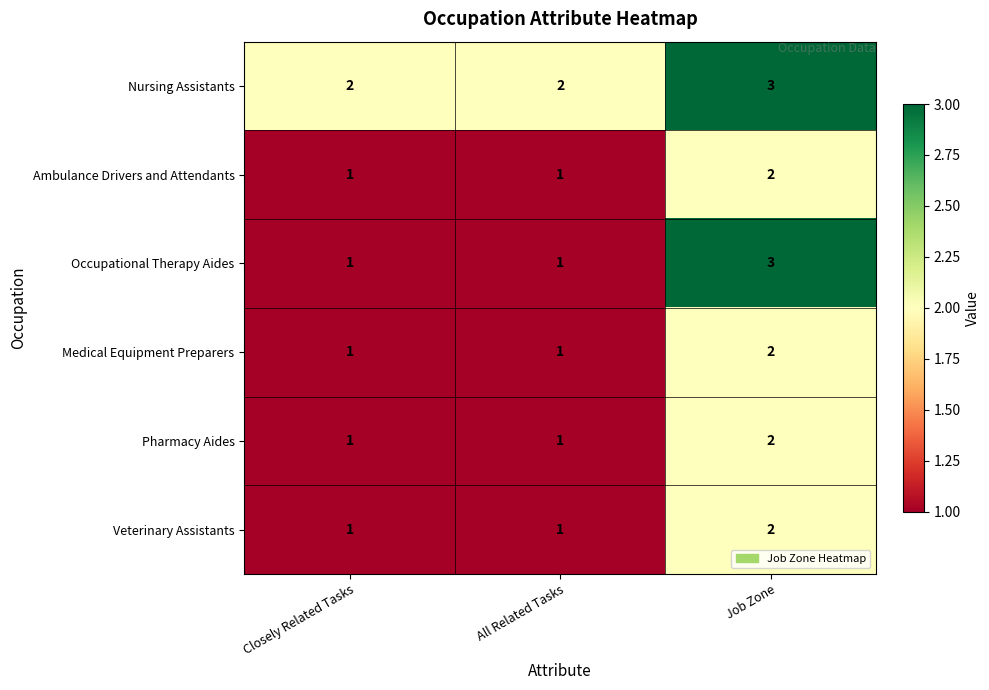

The Occupational Therapy Aides series shows 3 at Job Zone. True or false?

True